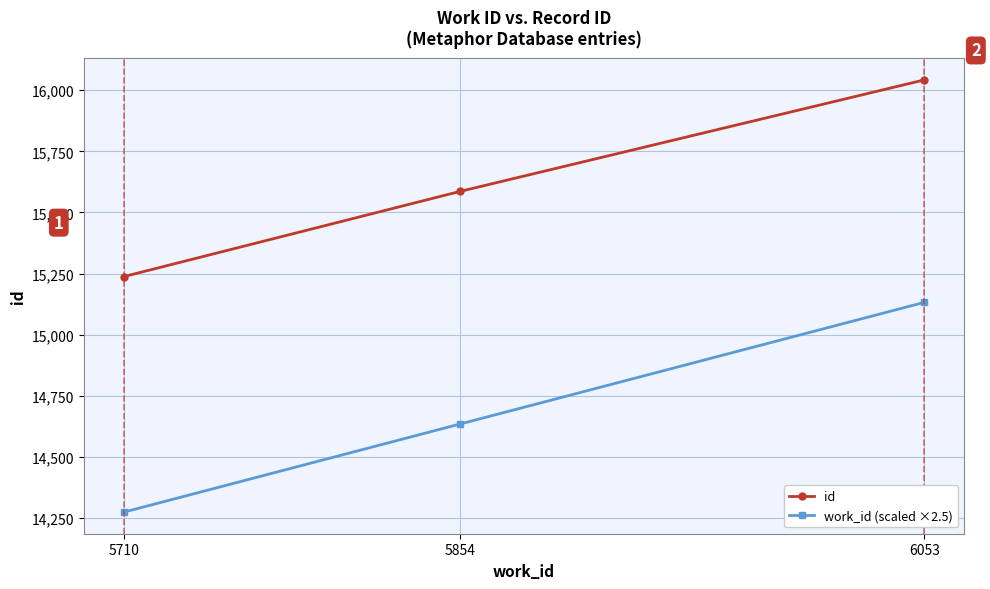

Reading left to right, transcribe all the data shown in this chart.

id: 15238.0	15586.0	16042.0
work_id (scaled ×2.5): 14275.0	14635.0	15132.5